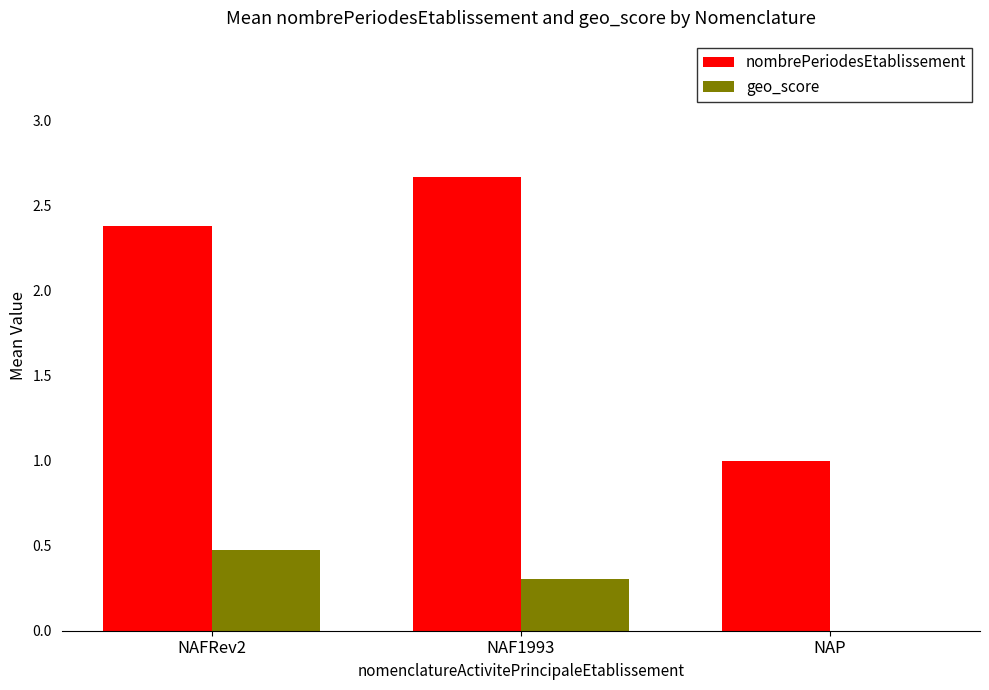

Which series has the largest total across all categories?

nombrePeriodesEtablissement